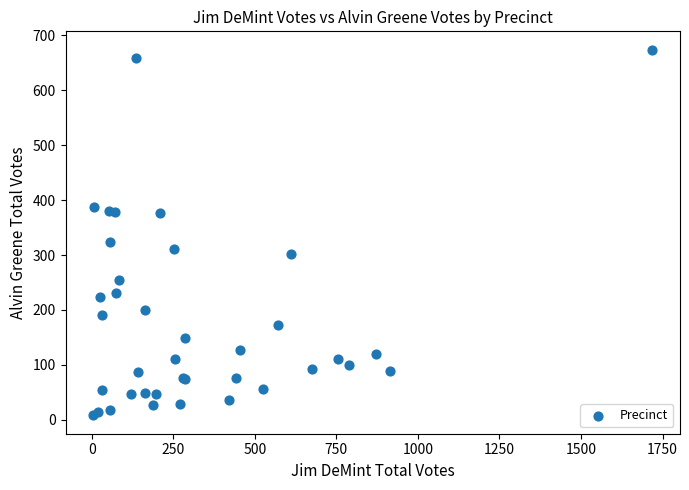

What Y value in the scatter plot is closest to 341?

323